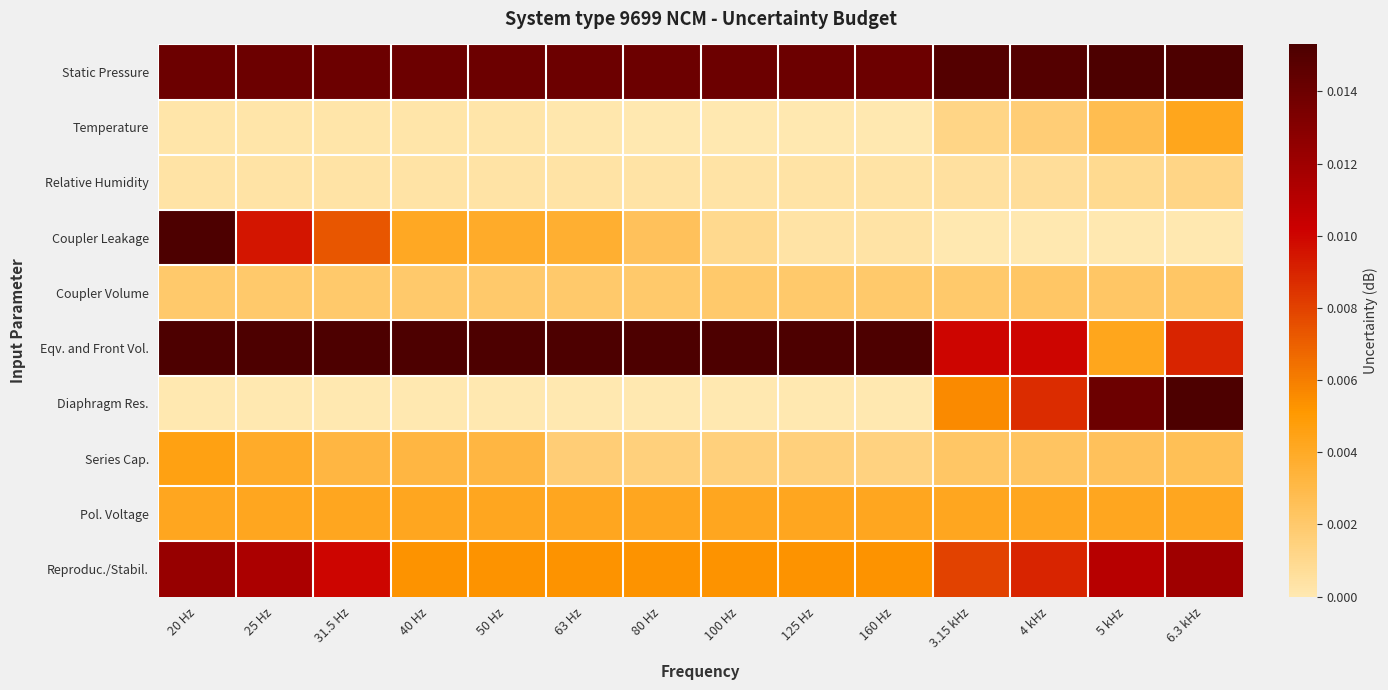

List the series in order of their peak value, highest first.

Eqv. and Front Vol., Static Pressure, Coupler Leakage, Diaphragm Res., Reproduc./Stabil., Series Cap., Temperature, Pol. Voltage, Coupler Volume, Relative Humidity